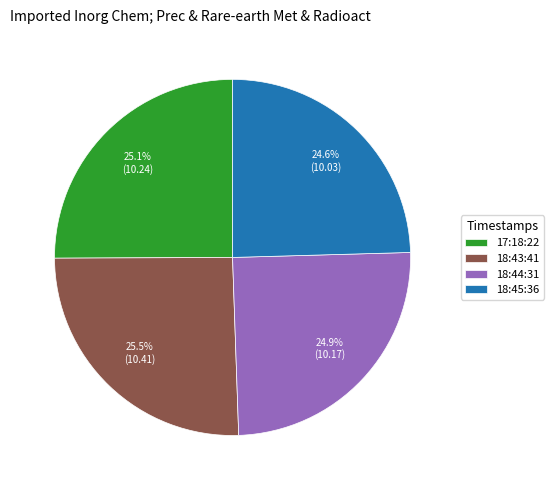

Approximately how many times larger is the value at 18:43:41 compared to 18:44:31?

1.0